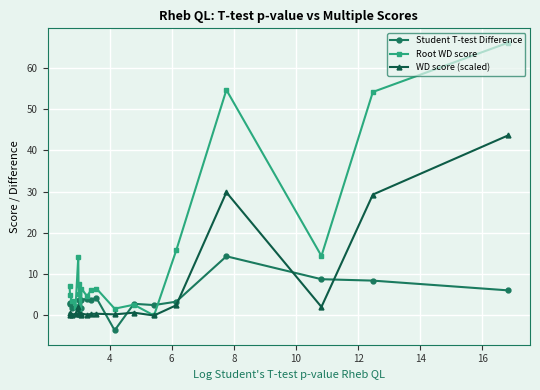

Does the chart have visible grid lines?

Yes